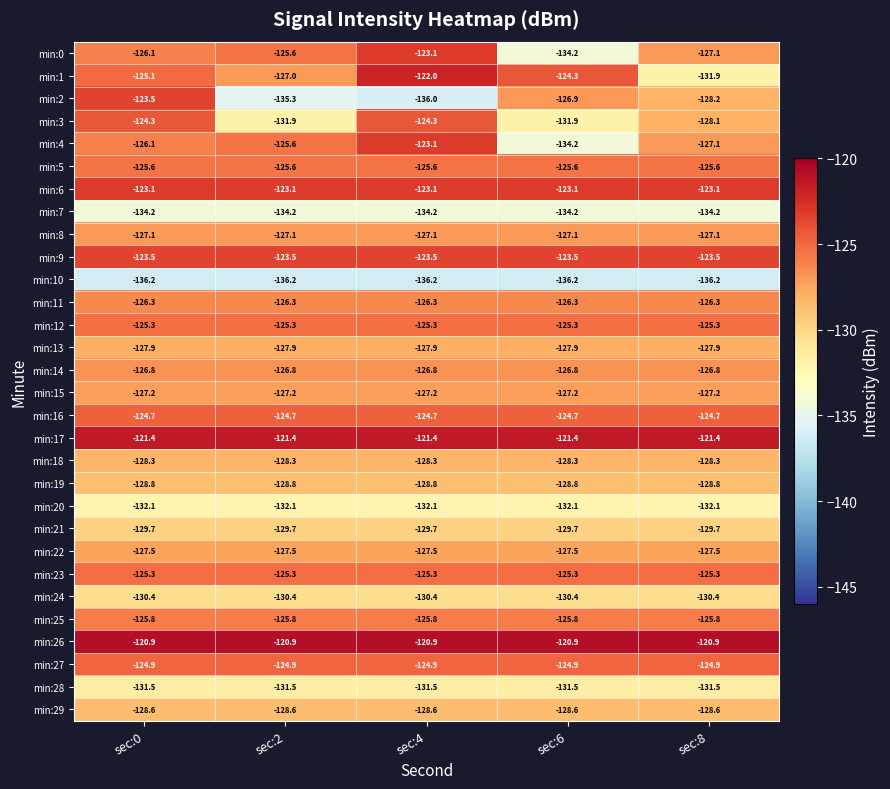

Which series has the widest spread of values?

min:2